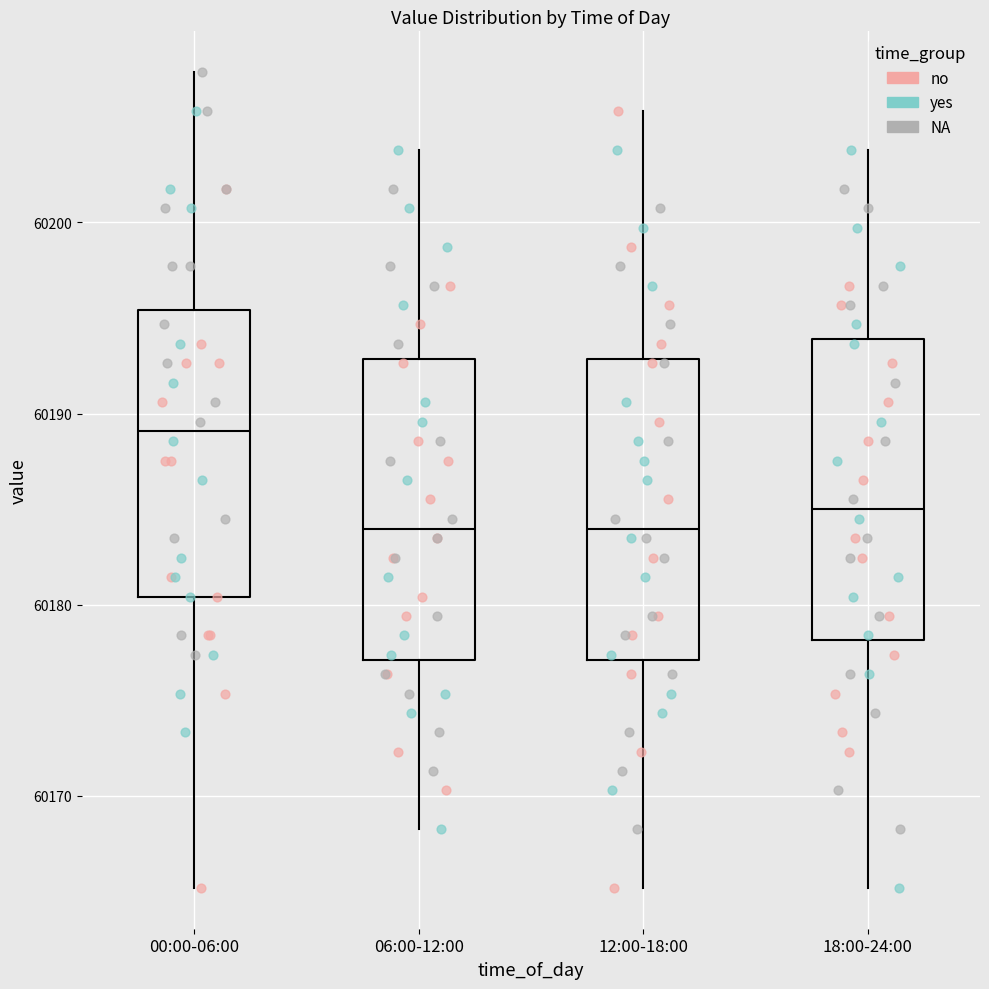

Which box's median line is the highest?

00:00-06:00